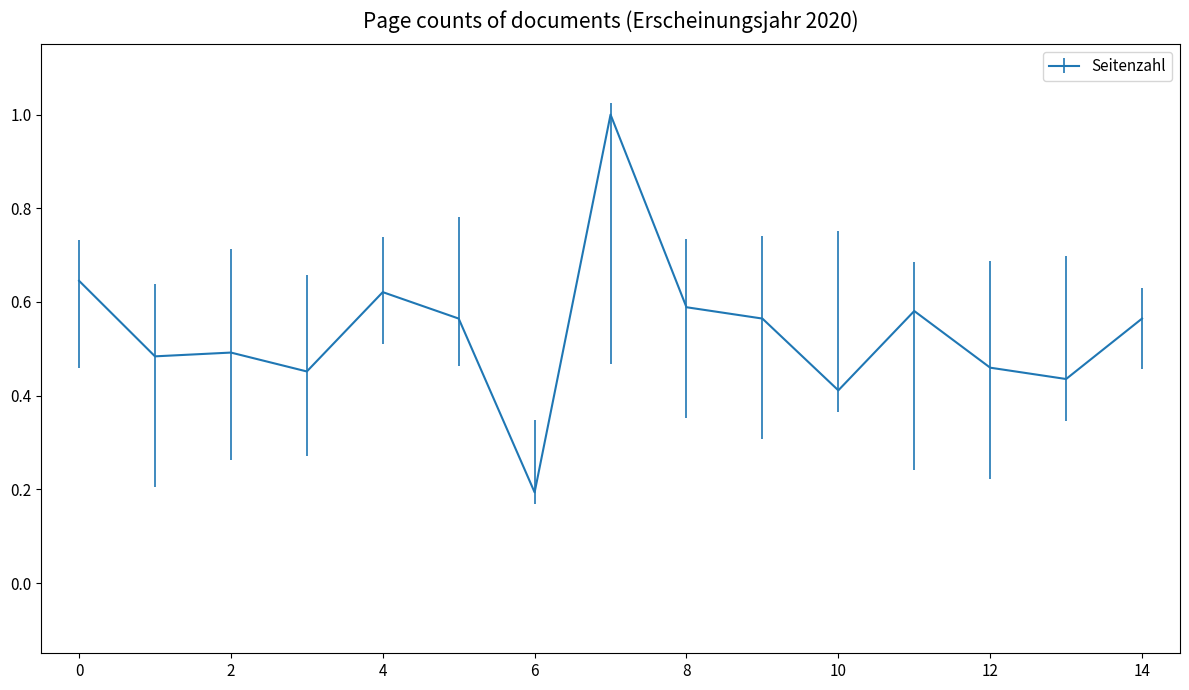

What is the difference between the maximum and minimum values?

0.8